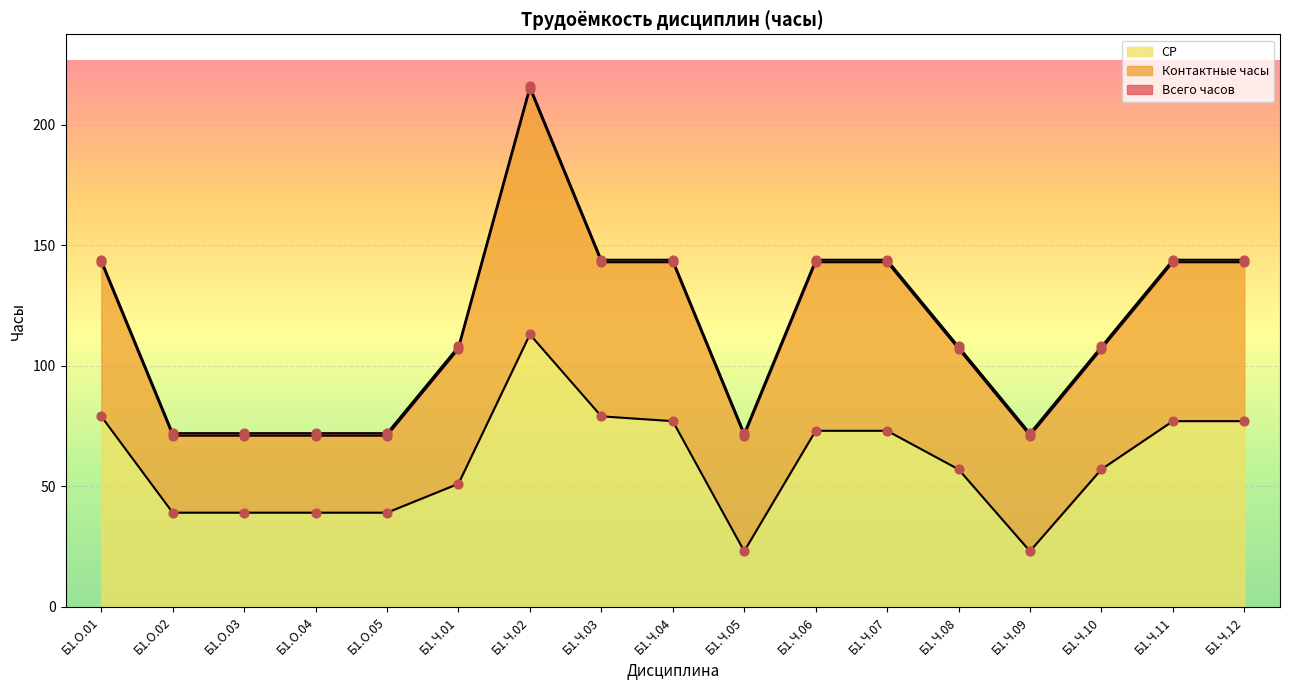

Which series contains the highest Y value?

Всего часов